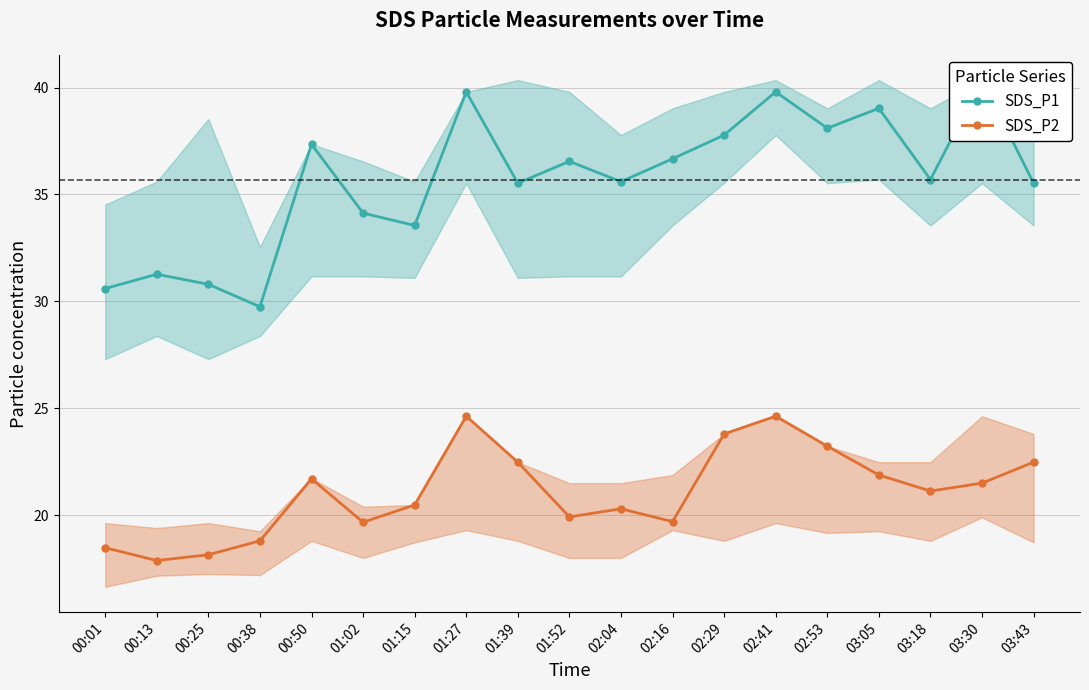

Read the SDS_P1 value at 01:52.

36.5